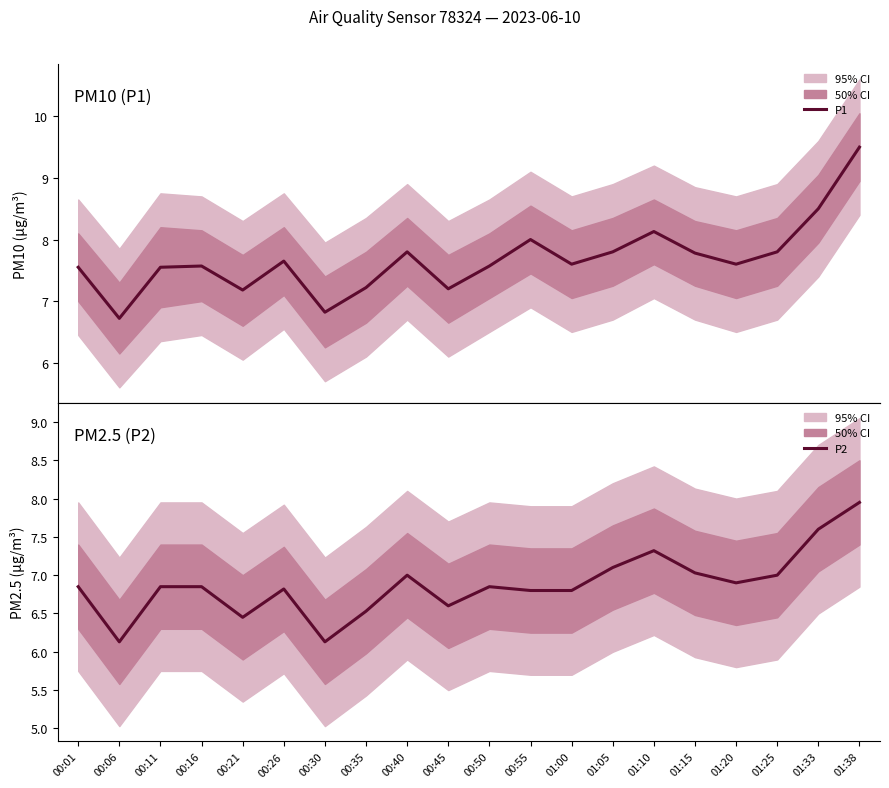

Reading left to right, what are all the values shown in this chart?

P1: 7.5	6.7	7.5	7.6	7.2	7.7	6.8	7.2	7.8	7.2	7.6	8.0	7.6	7.8	8.1	7.8	7.6	7.8	8.5	9.5
P2: 6.8	6.1	6.8	6.8	6.5	6.8	6.1	6.5	7.0	6.6	6.8	6.8	6.8	7.1	7.3	7.0	6.9	7.0	7.6	8.0